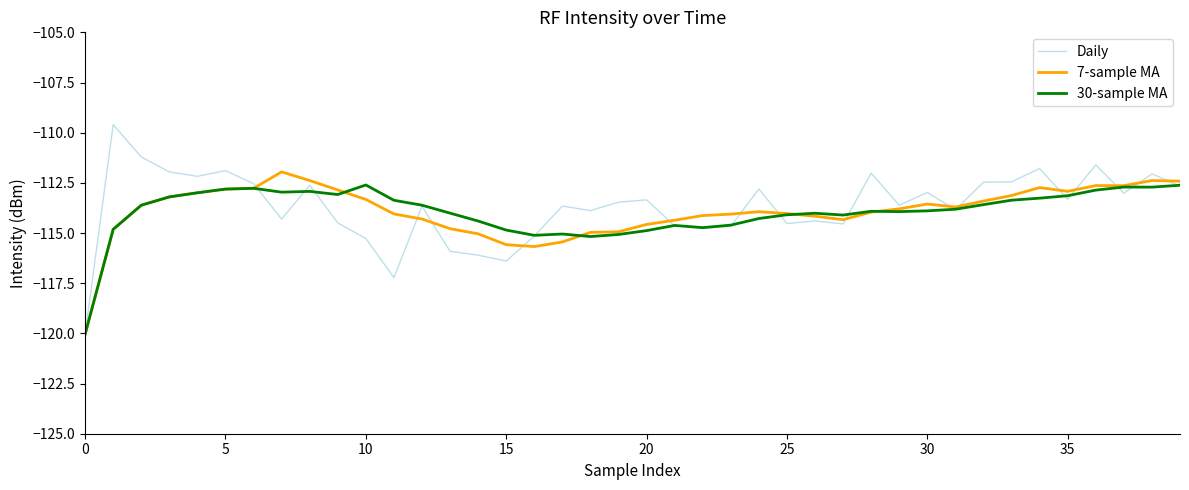

What is the maximum value shown in the chart?

-109.6